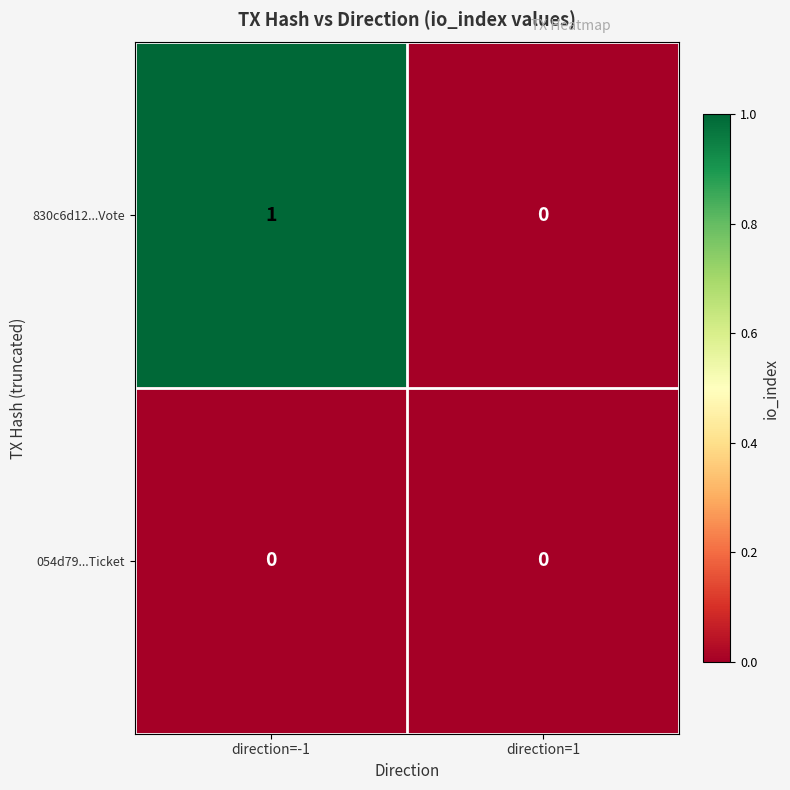

Between direction=-1 and direction=1, which series saw the biggest shift?

830c6d12...Vote